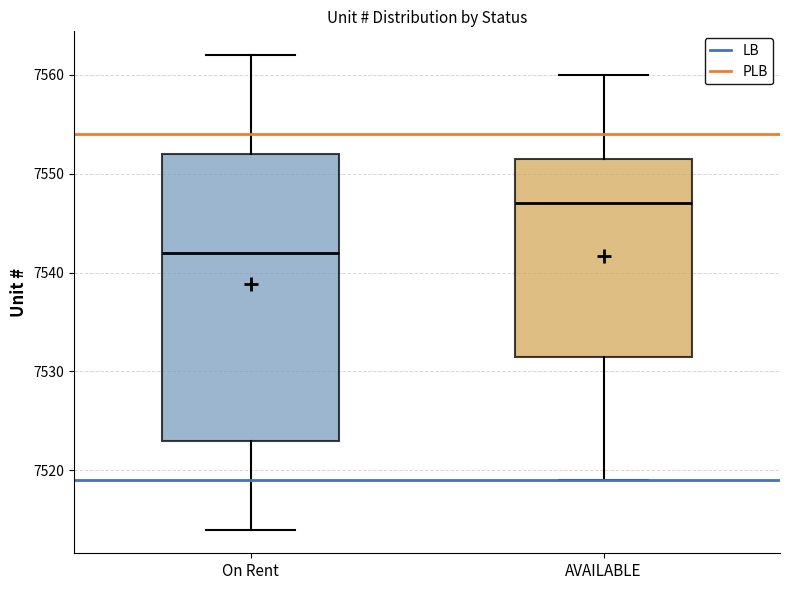

Which box's median line is the lowest?

On Rent